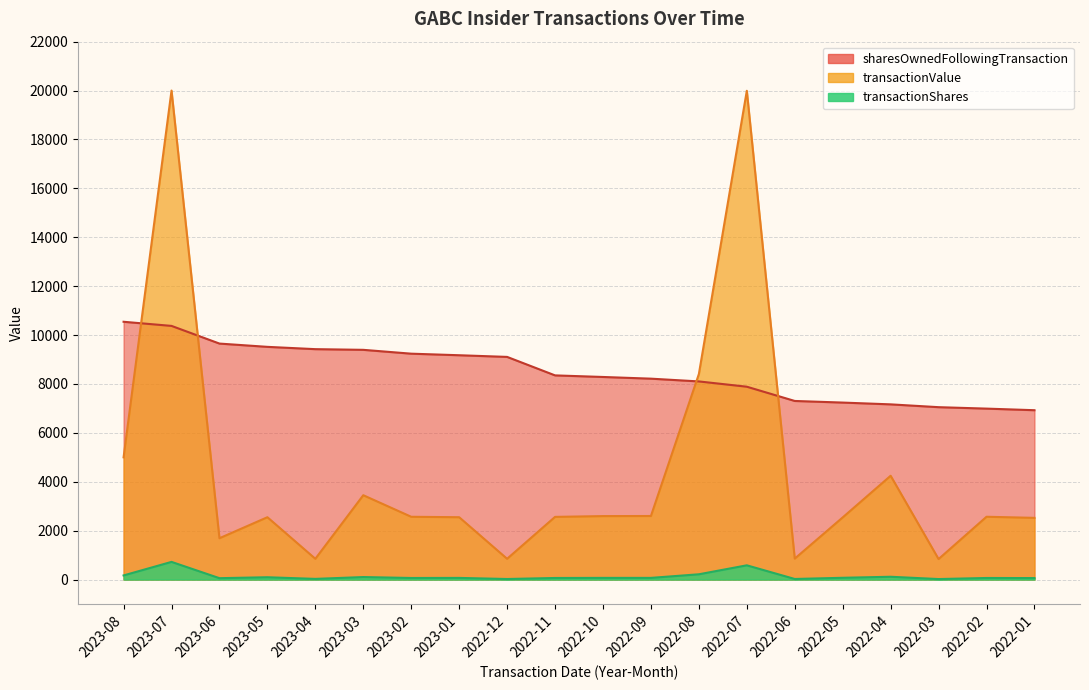

How many interior local valleys does the transactionValue series have?

5